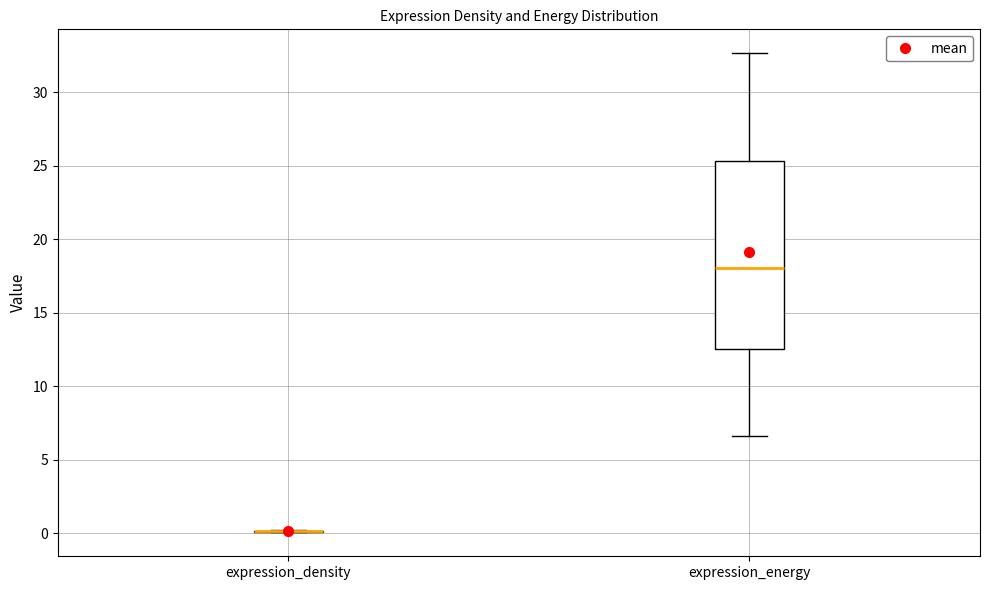

Reading left to right, transcribe this box plot: for each box, give where its median line is, the range the box spans, and where its two whiskers end, as read against the y-axis. The values are not printed on the chart, so give them approximately, as read against the axis.

expression_density: box collapsed to a line at 0.0, whiskers 0.0 to 0.0
expression_energy: median 18.0, box 12.5 to 25.5, whiskers 6.5 to 32.5